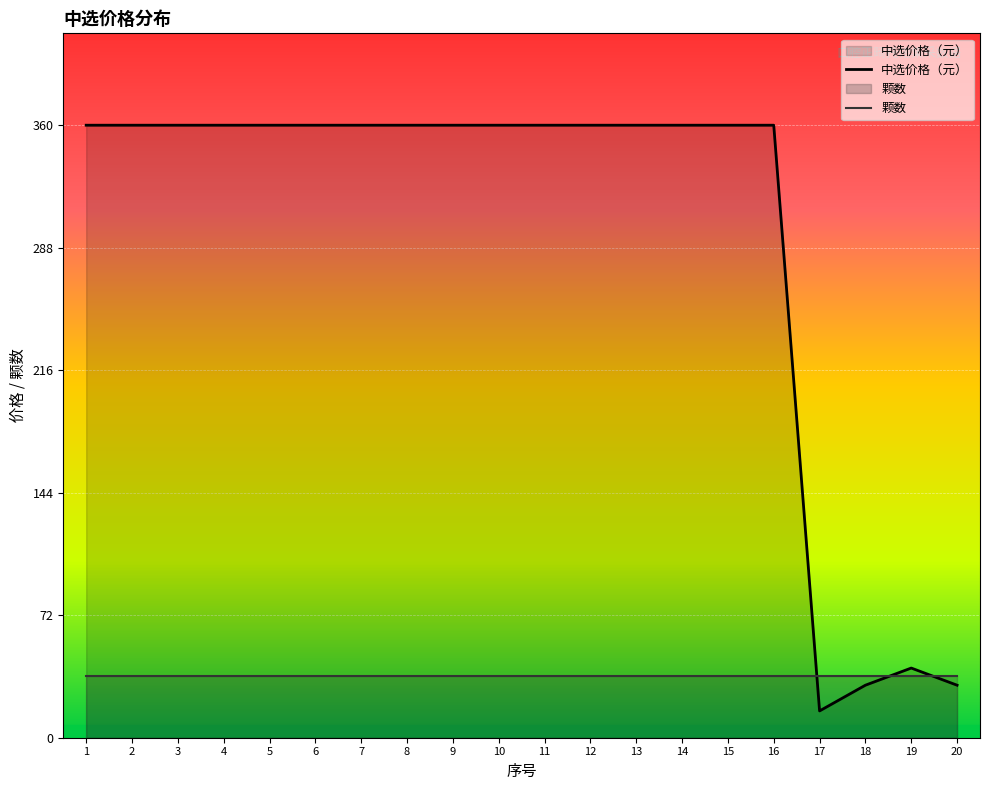

True or false: there are more than 1 points higher than both neighbors.

False